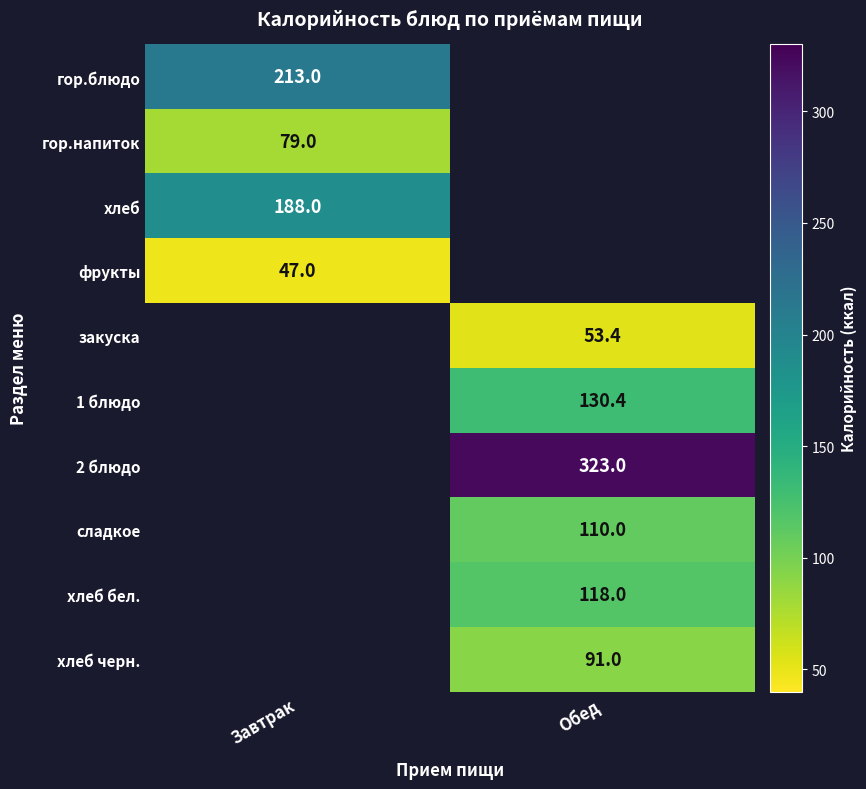

True or false: хлеб бел. has a value of 47.2 at Обед.

False